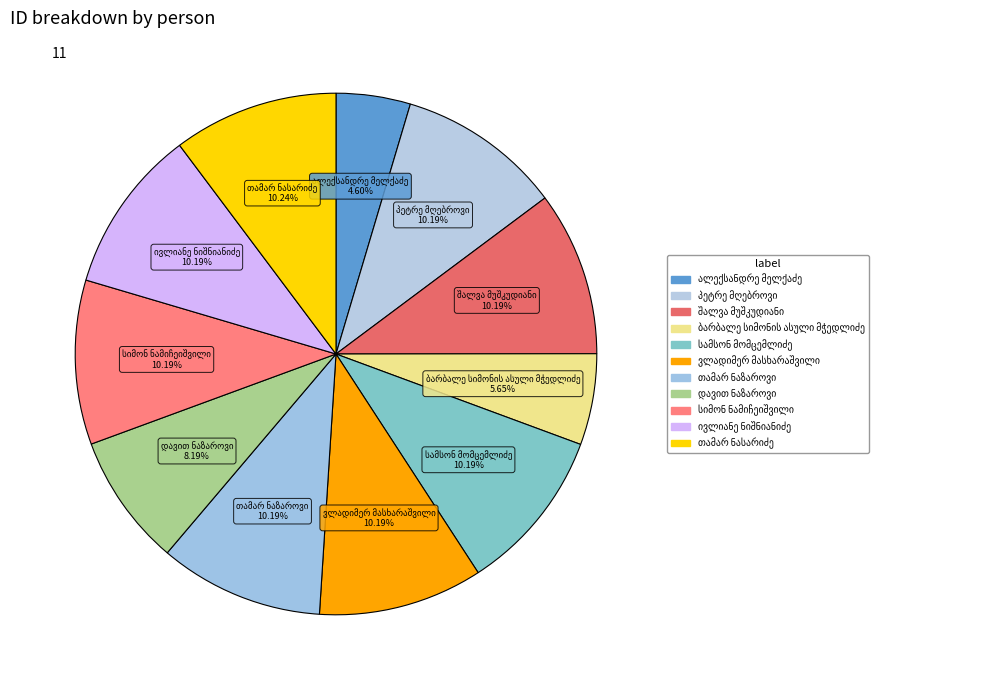

Which category has the biggest portion of the pie?

თამარ ნასარიძე